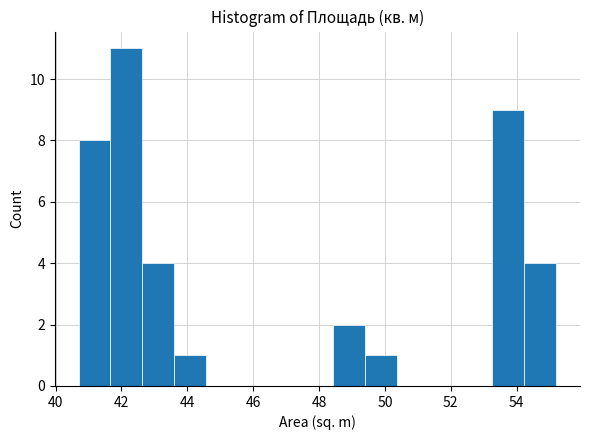

How tall is the bar that spans 54.2 to 55.2 on the x-axis? Neither the bar edges nor the heights are printed on the chart, so give them approximately, as read against the axes.

4